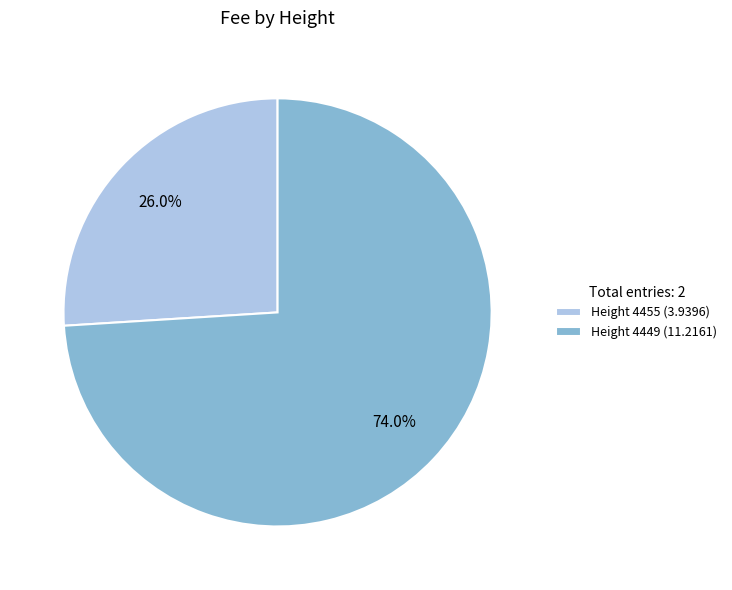

Which category has the biggest portion of the pie?

Height 4449 (11.2161)